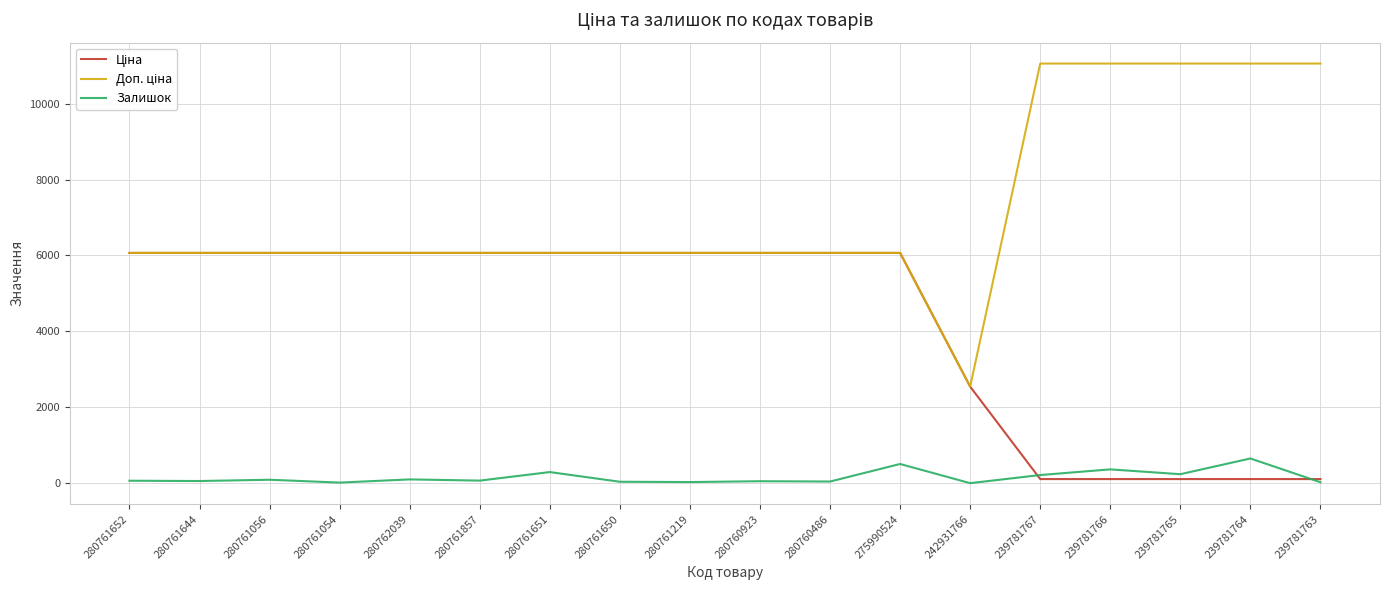

What is the maximum value for Залишок?

653.0